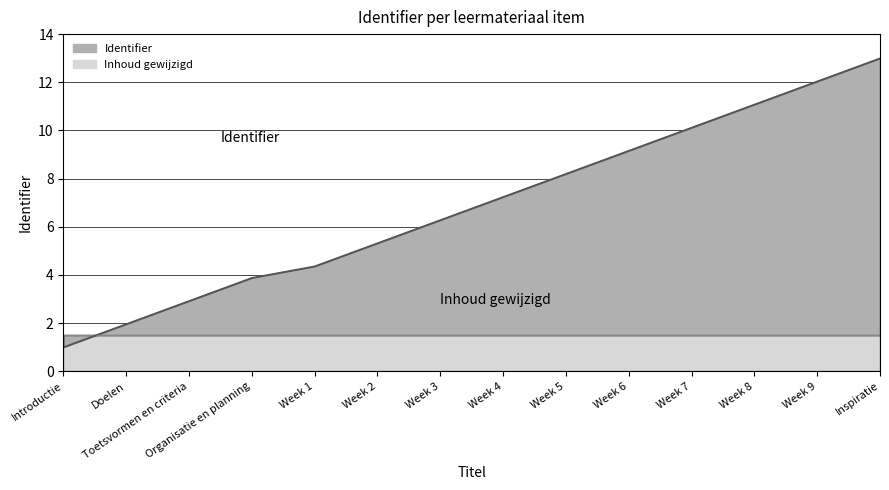

What position from the left is Week 6?

10